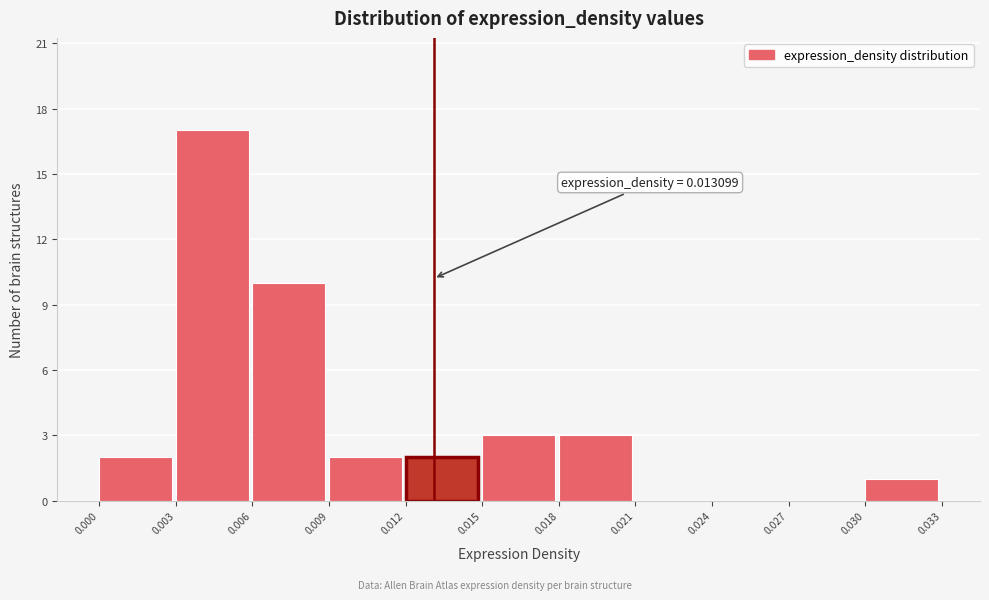

Over which range of the x-axis is the bar tallest?

0.003 to 0.006